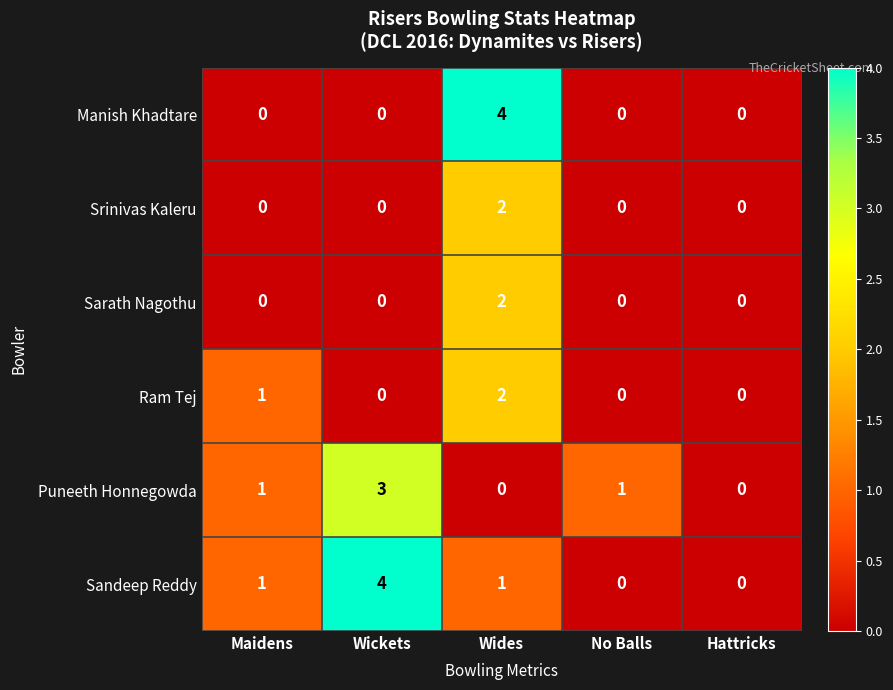

What is the difference between the maximum and minimum values in the Puneeth Honnegowda series?

3